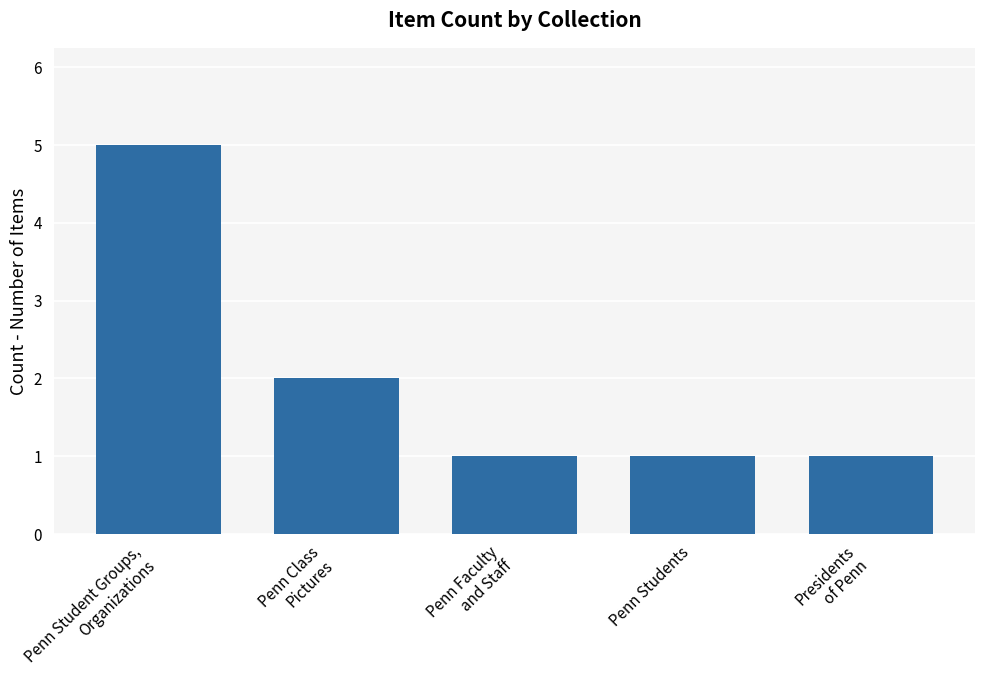

Is it true that the value at Penn Student Groups,
Organizations is 1?

False